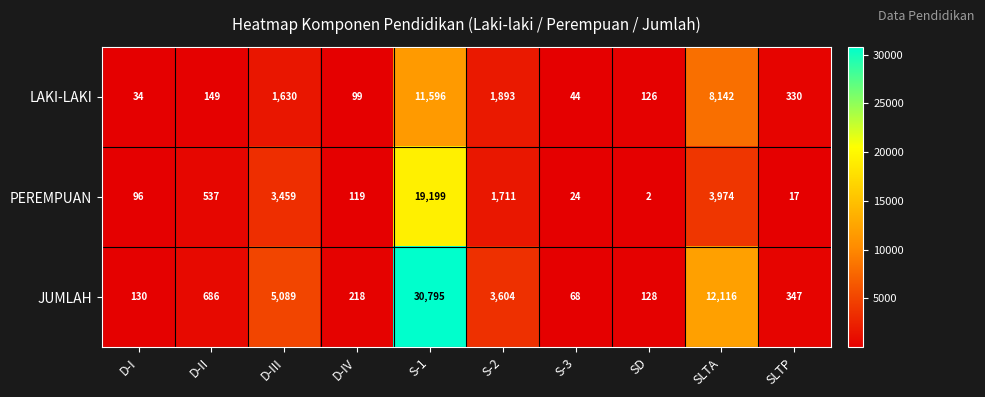

The value of JUMLAH at SLTA is 6732. True or false?

False